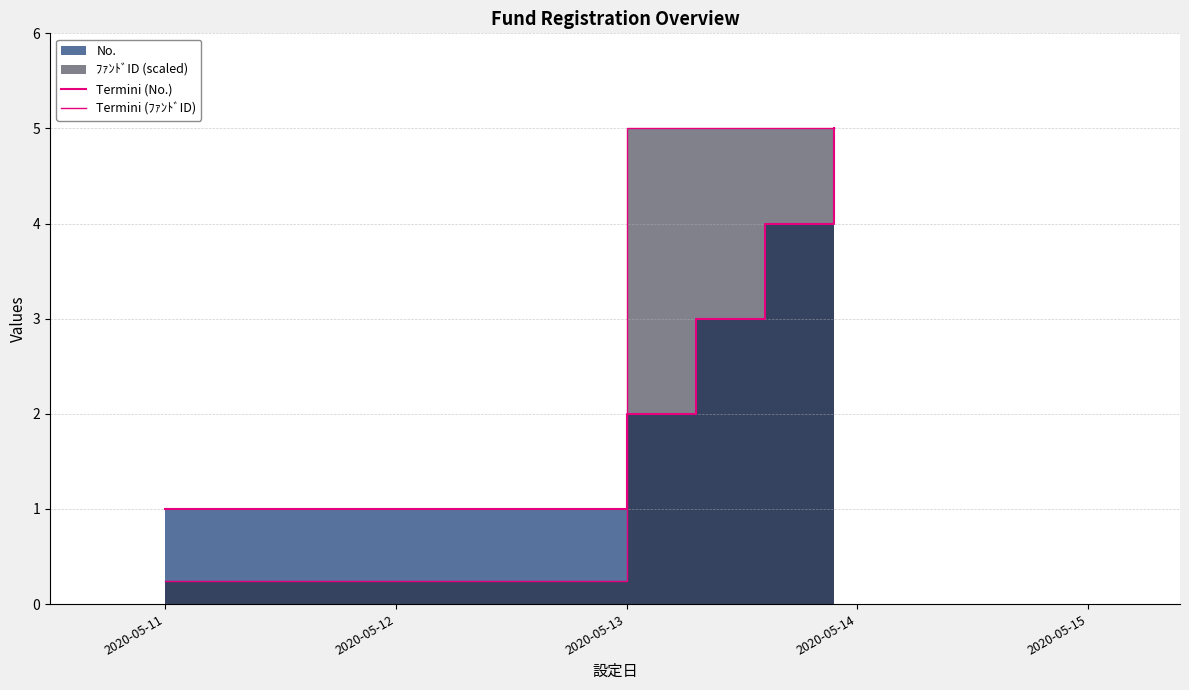

True or false: Termini (No.) has more than 1 points higher than both neighbors.

False